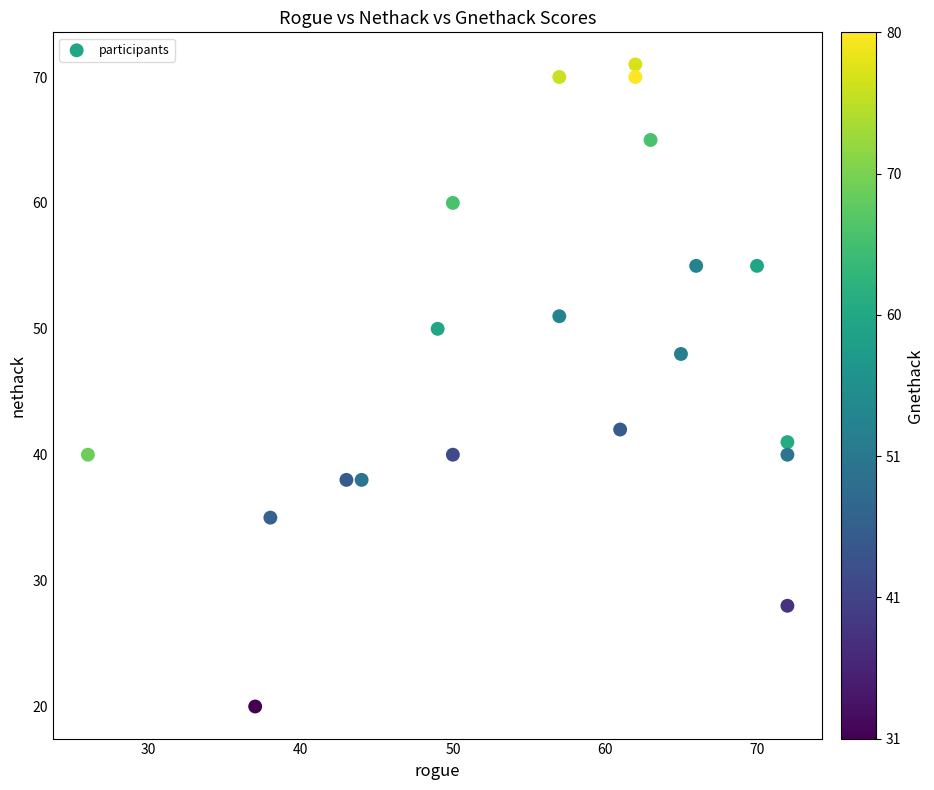

What is the range of X values (max minus min)?

46